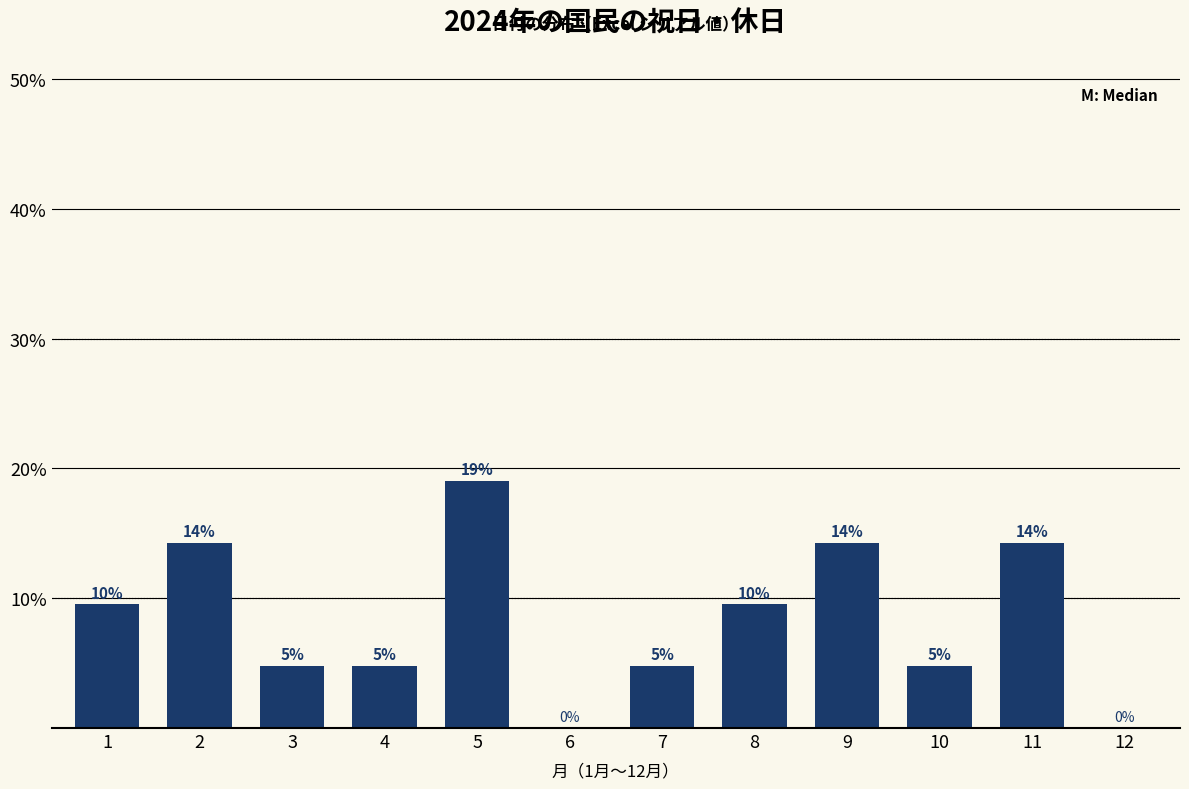

Are the bars horizontal?

No